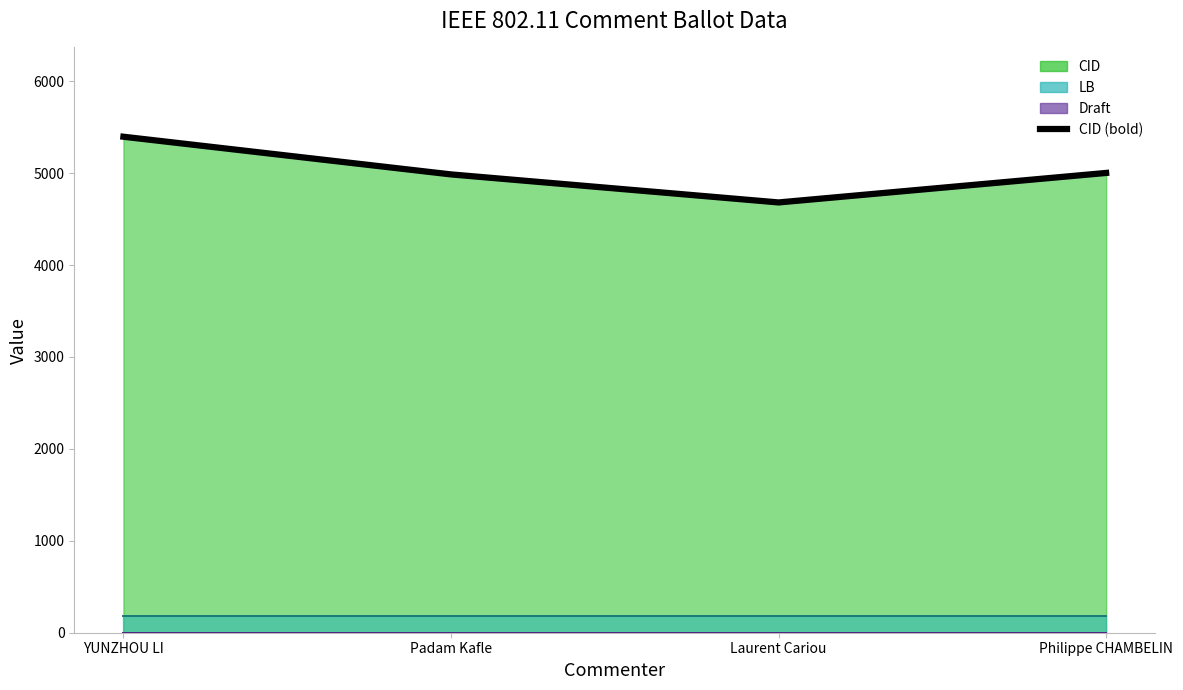

List the labels in order of value, largest first.

YUNZHOU LI, Philippe CHAMBELIN, Padam Kafle, Laurent Cariou